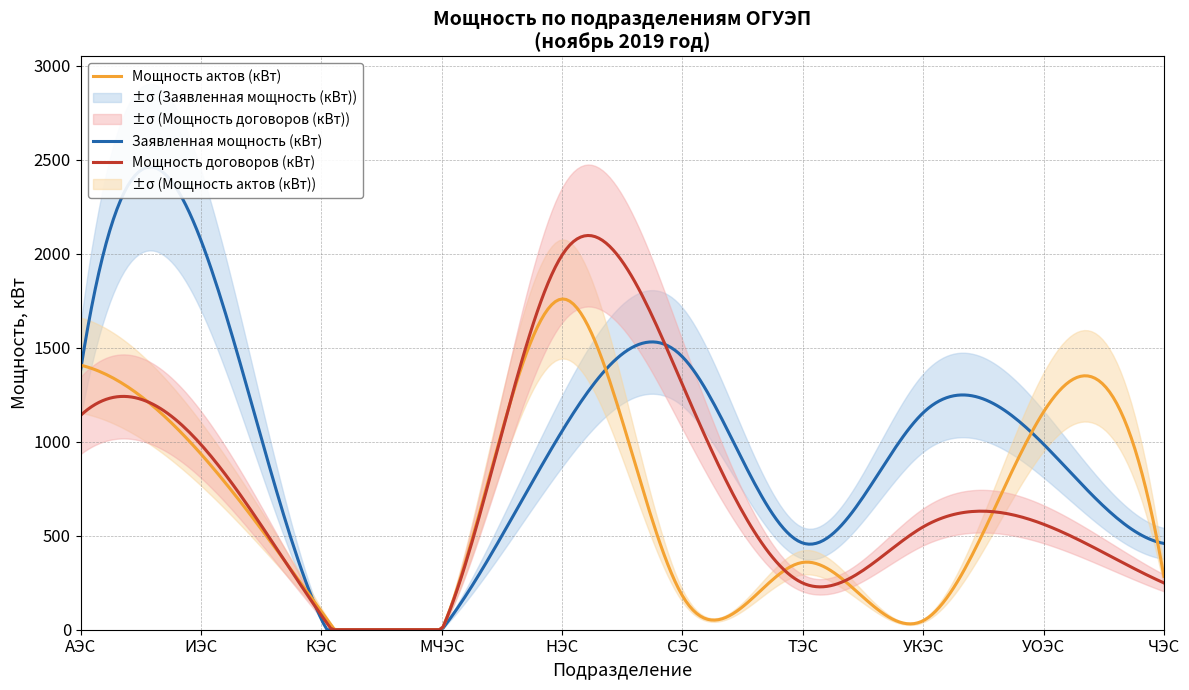

What value does the Мощность договоров (кВт) series have at ИЭС?

984.0